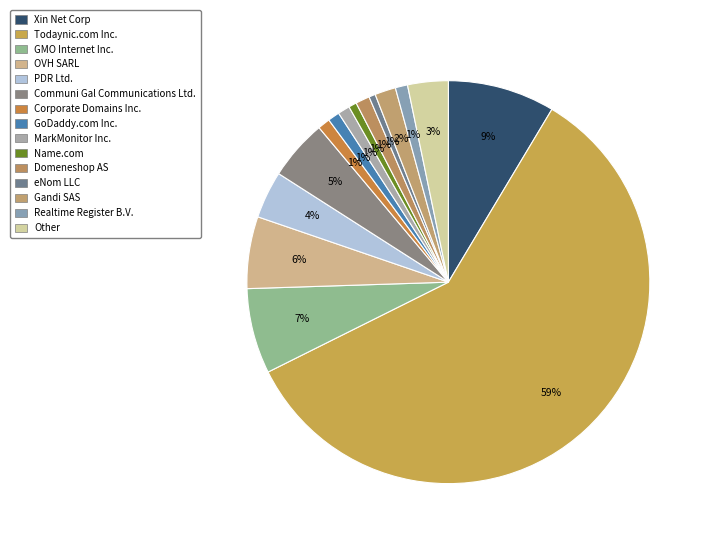

Does any single category account for the majority?

Yes